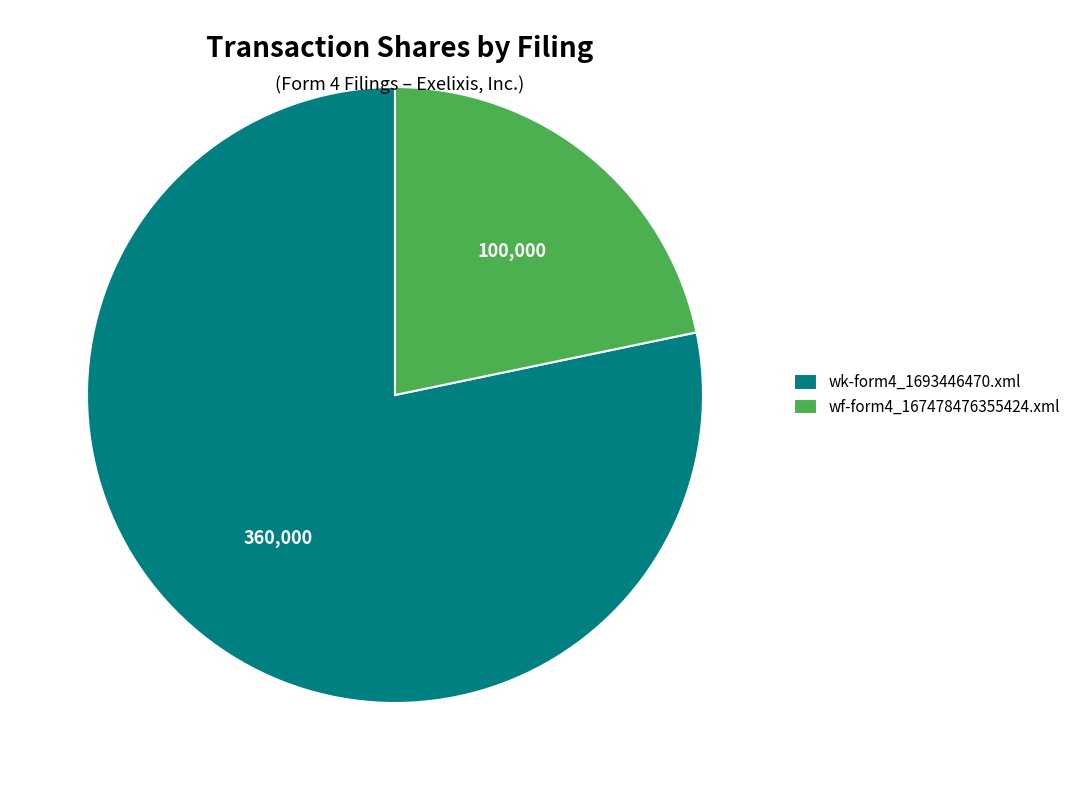

What is the ratio of the value at wk-form4_1693446470.xml to the value at wf-form4_167478476355424.xml?

3.6